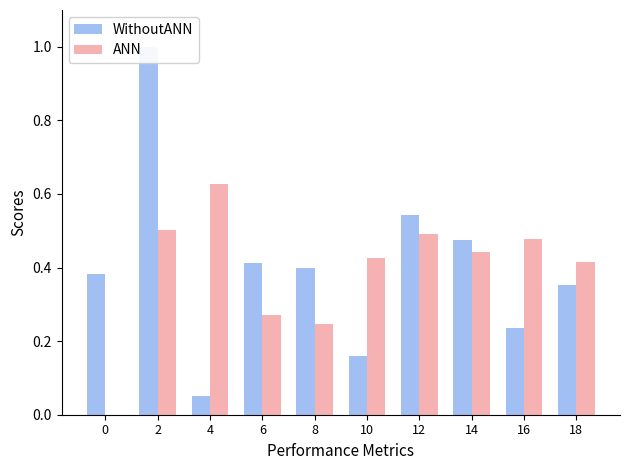

What is the difference between the WithoutANN values at 6 and 14?

0.1